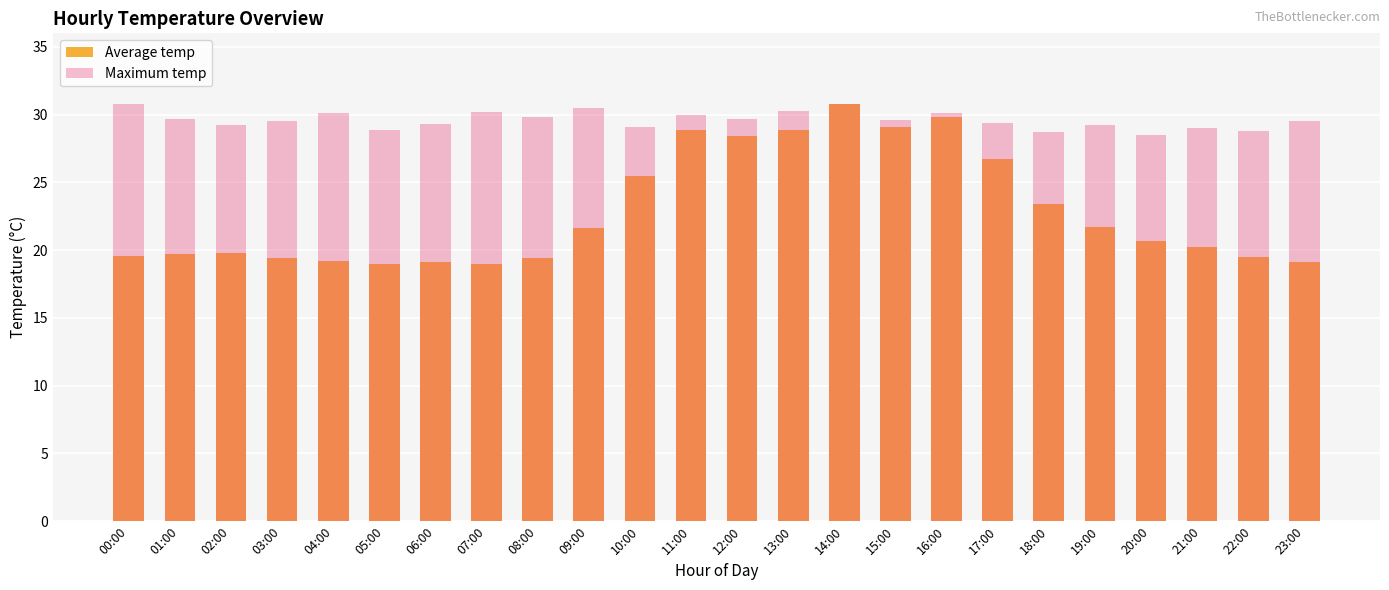

What is the sum of all Average temp values?

548.5